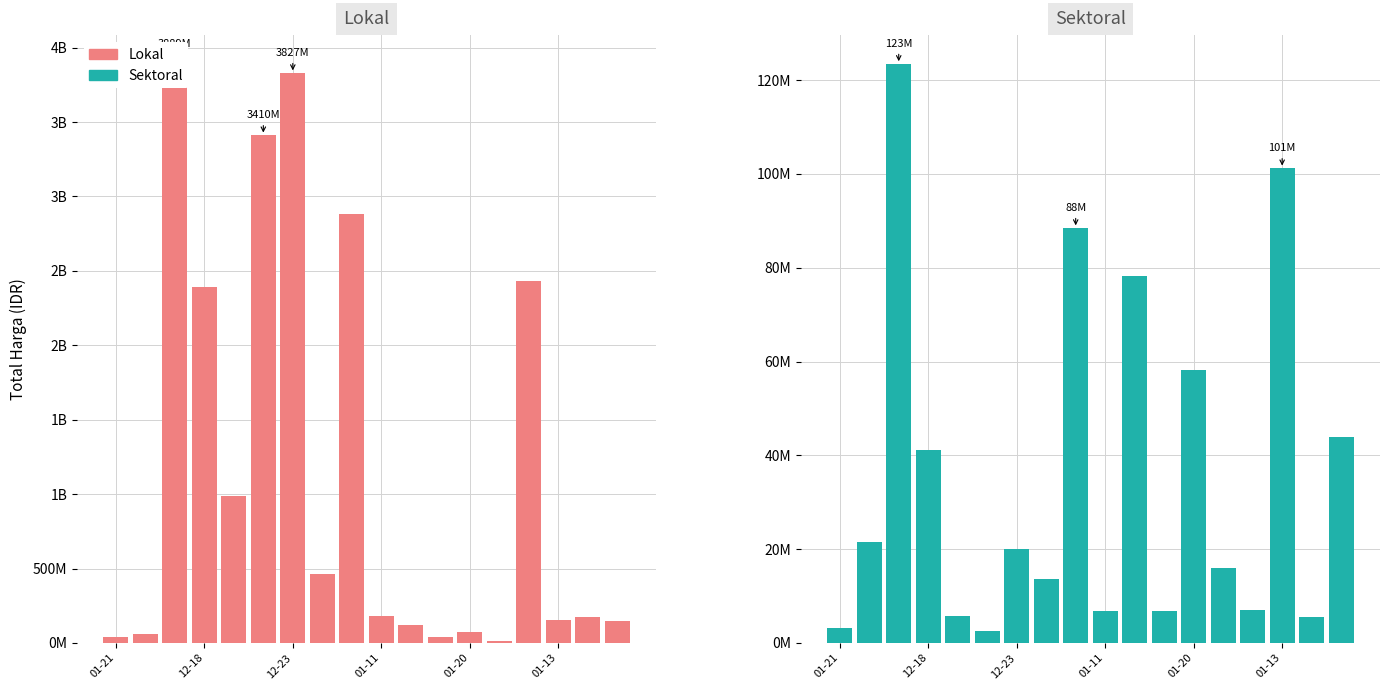

What is the value of the Sektoral bar at the 8th from the left?

13622730